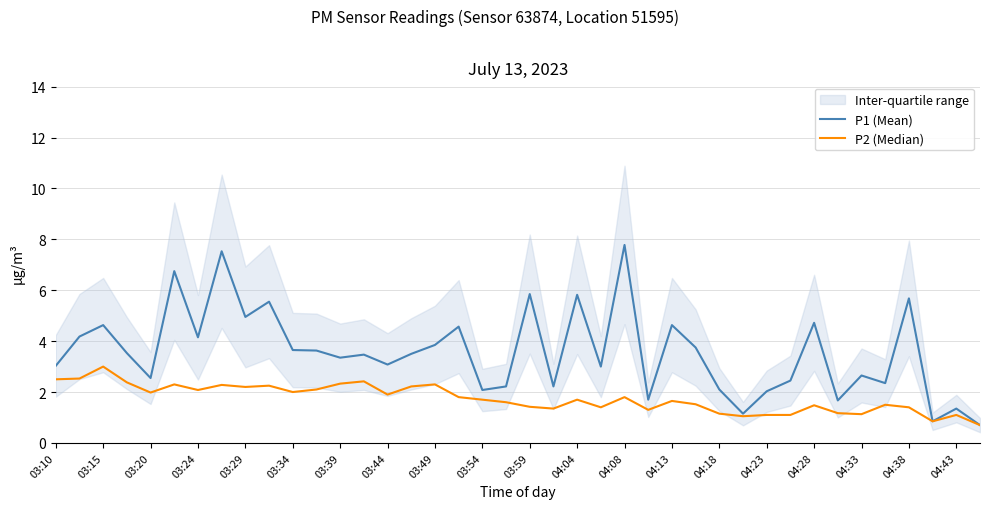

True or false: P1 (Mean) has a value of 4.6 at 03:15.

True